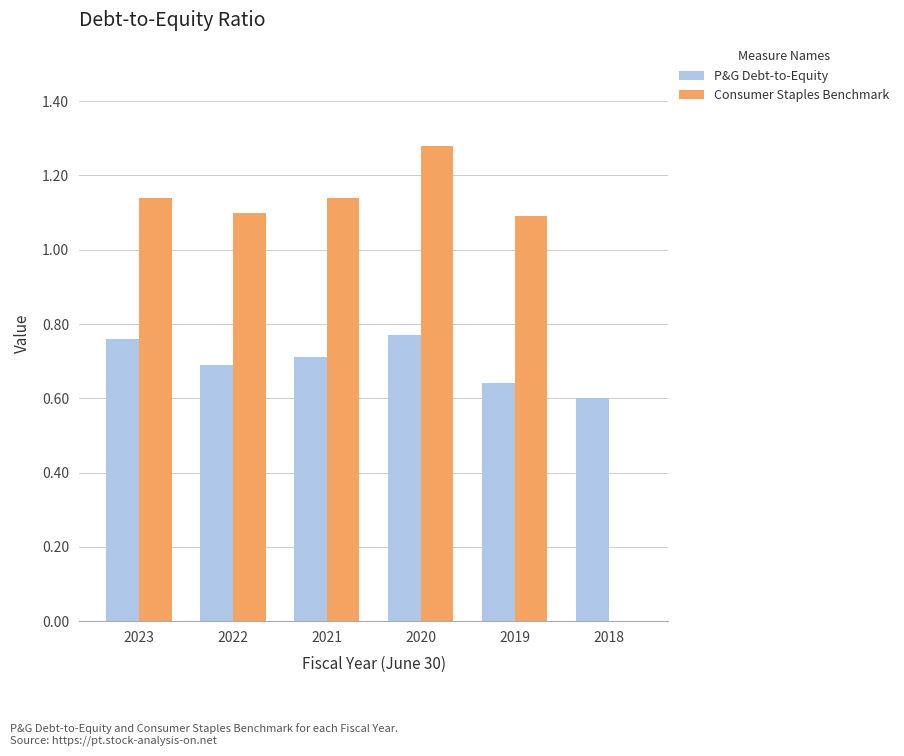

The value of Consumer Staples Benchmark at 2020 is 0.6. True or false?

False